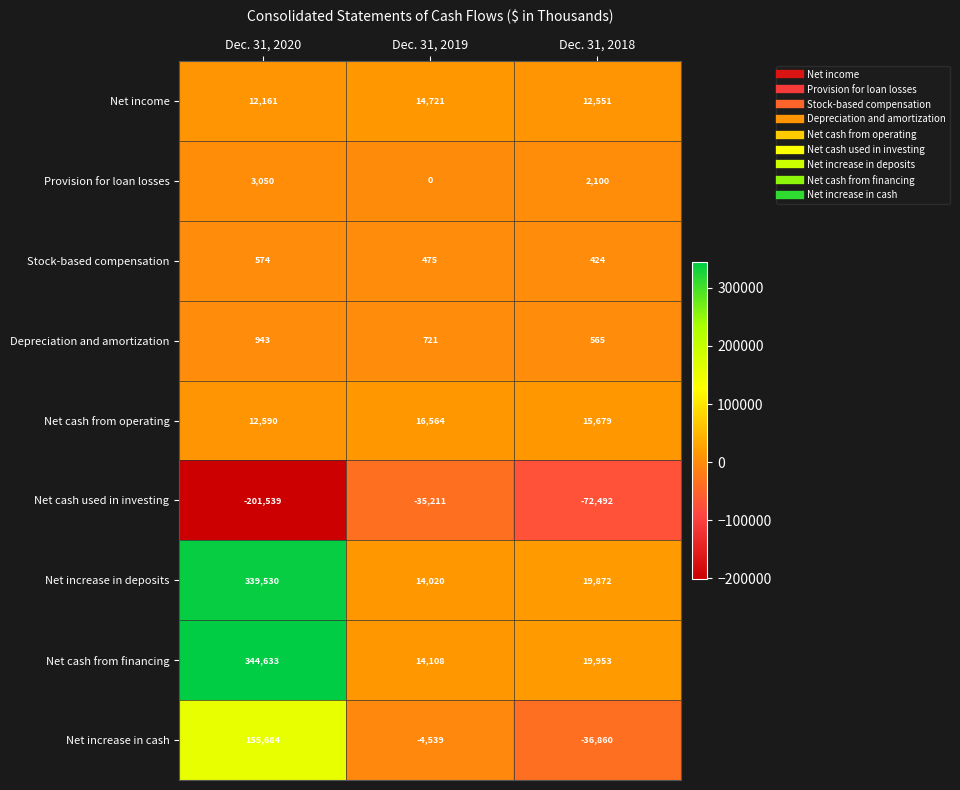

Count the number of data series in this chart.

9